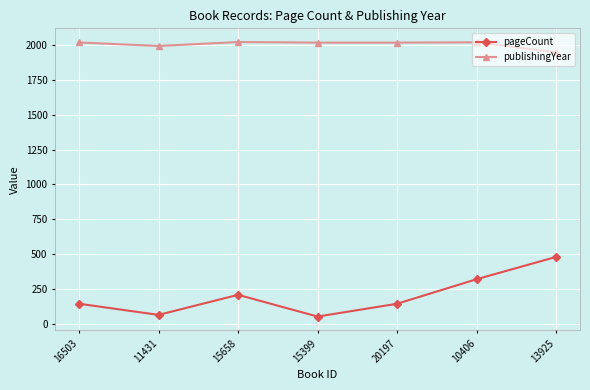

True or false: publishingYear and pageCount intersect in this chart.

False